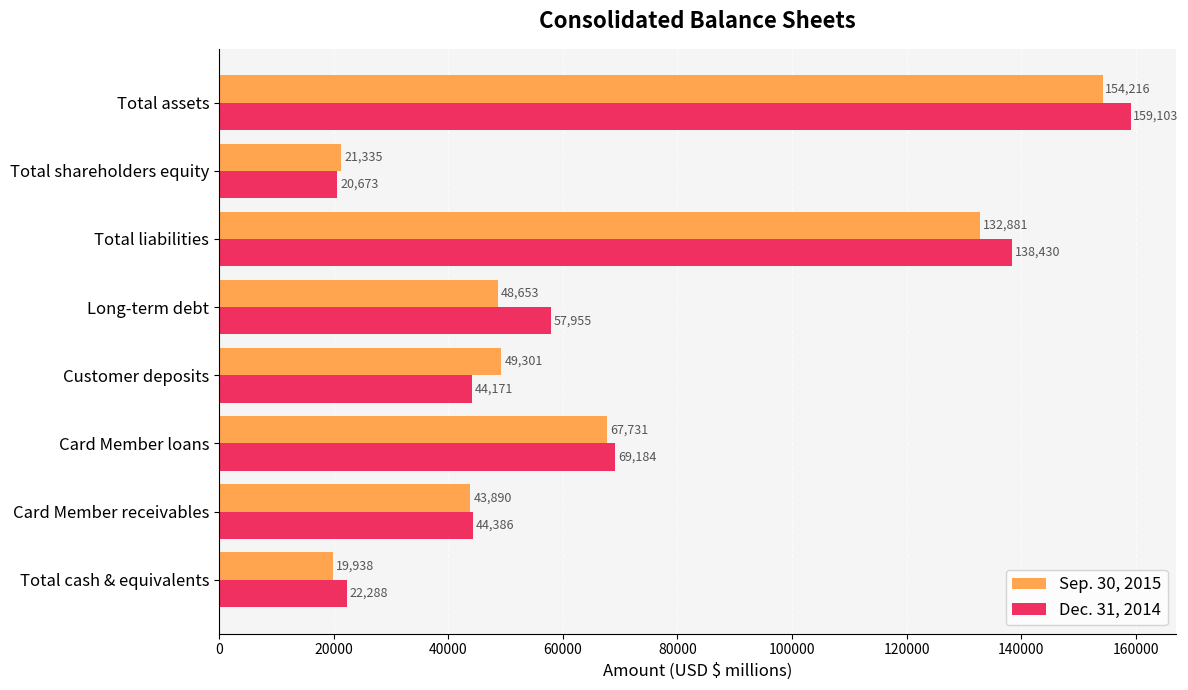

True or false: Sep. 30, 2015 has a value of 21335 at Total shareholders equity.

True